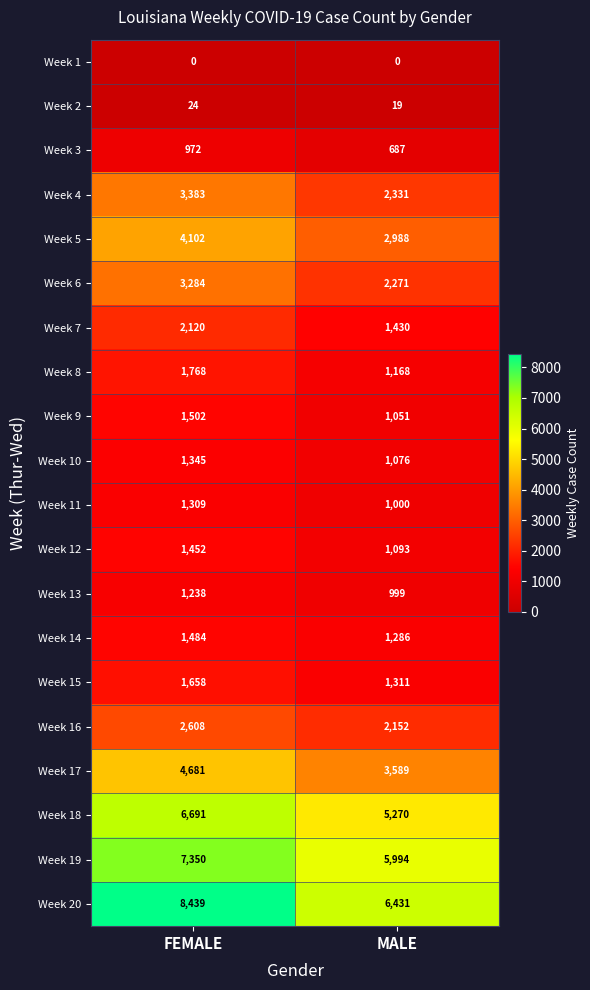

At which category is the sum across all series the highest?

FEMALE